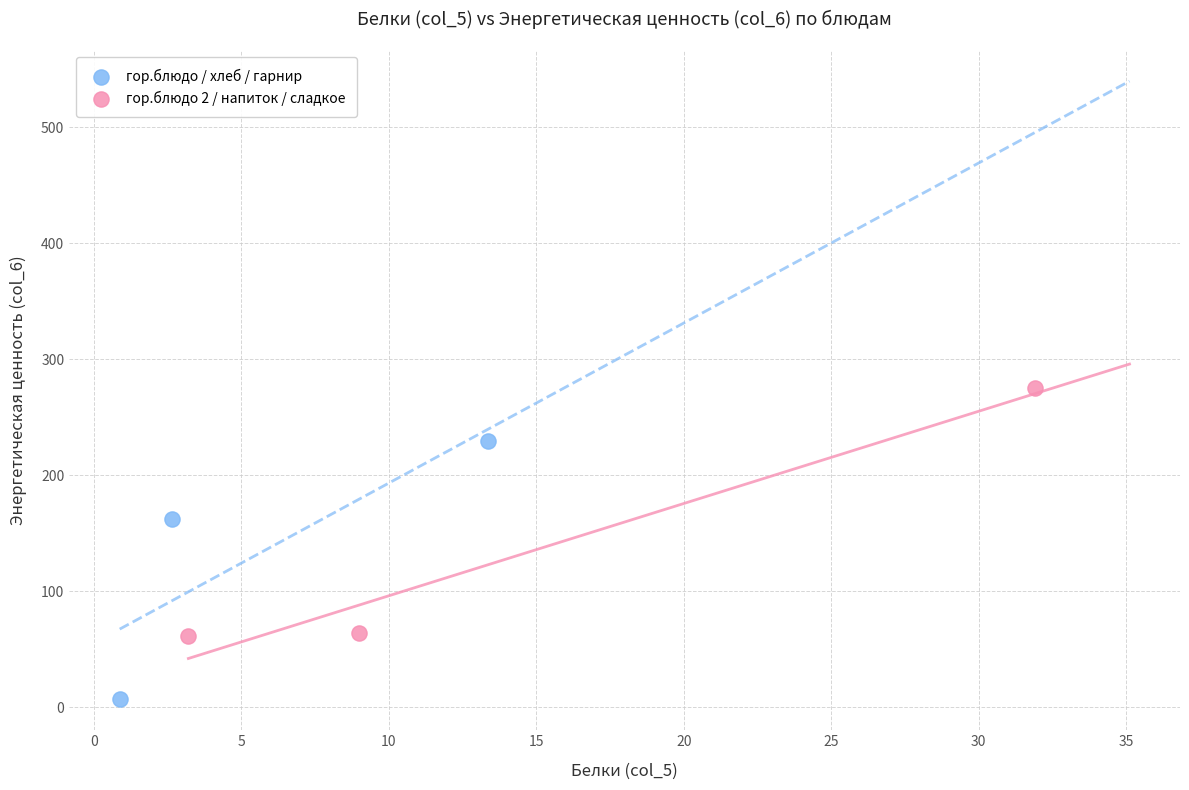

Which series reaches the maximum Y coordinate?

гор.блюдо 2 / напиток / сладкое